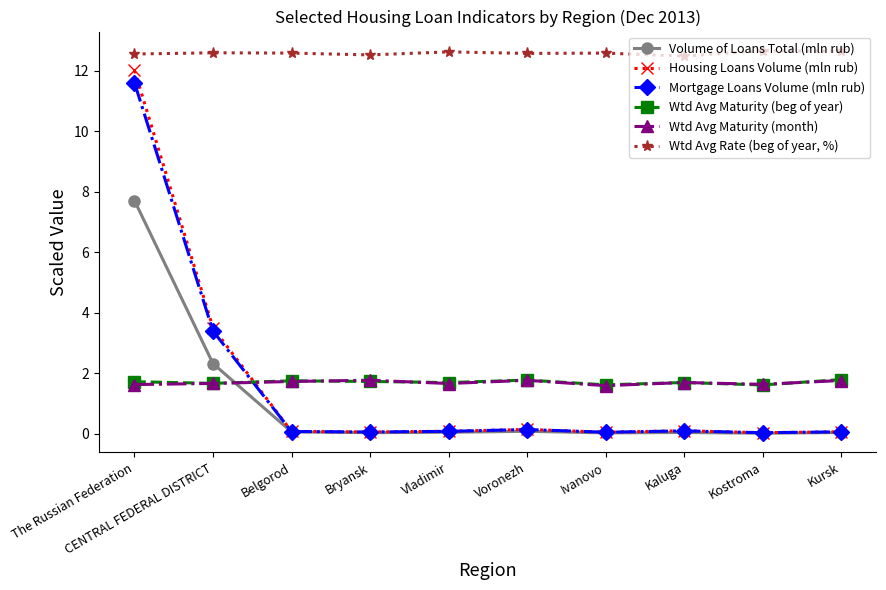

What is the minimum value for Wtd Avg Maturity (month)?

1.6